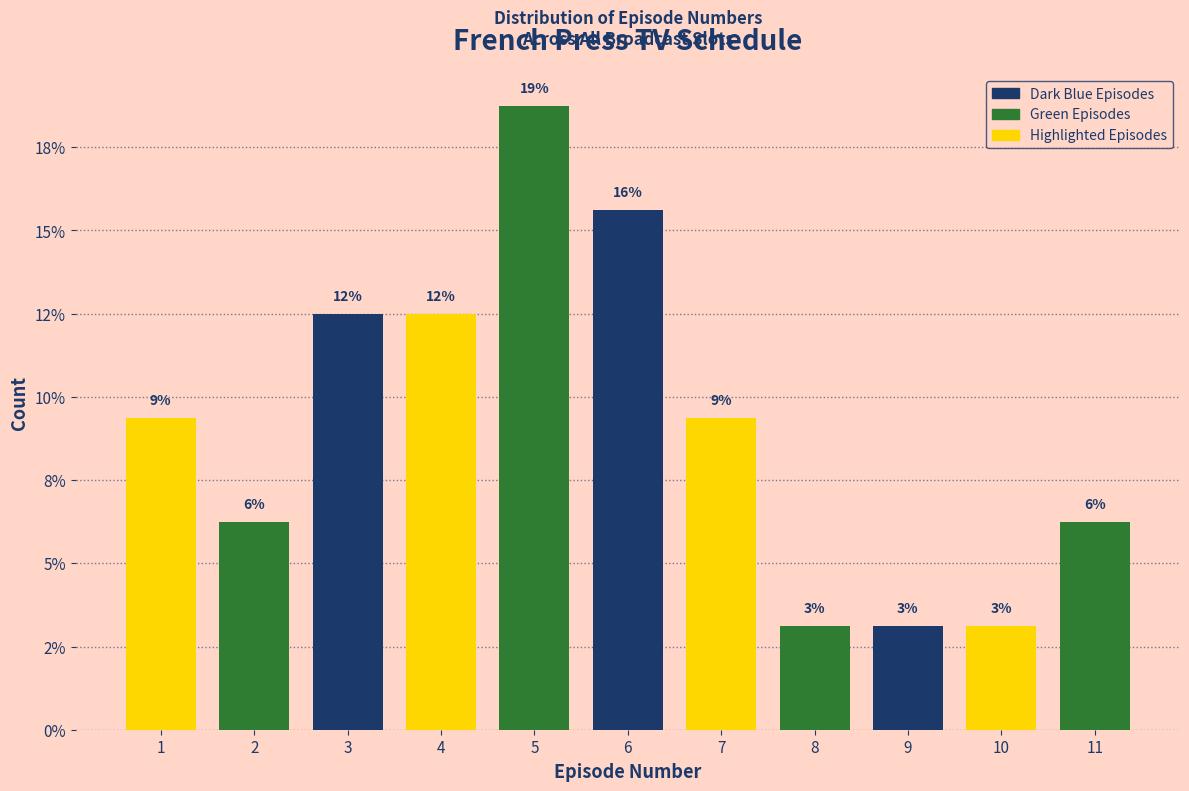

Are the bars horizontal?

No